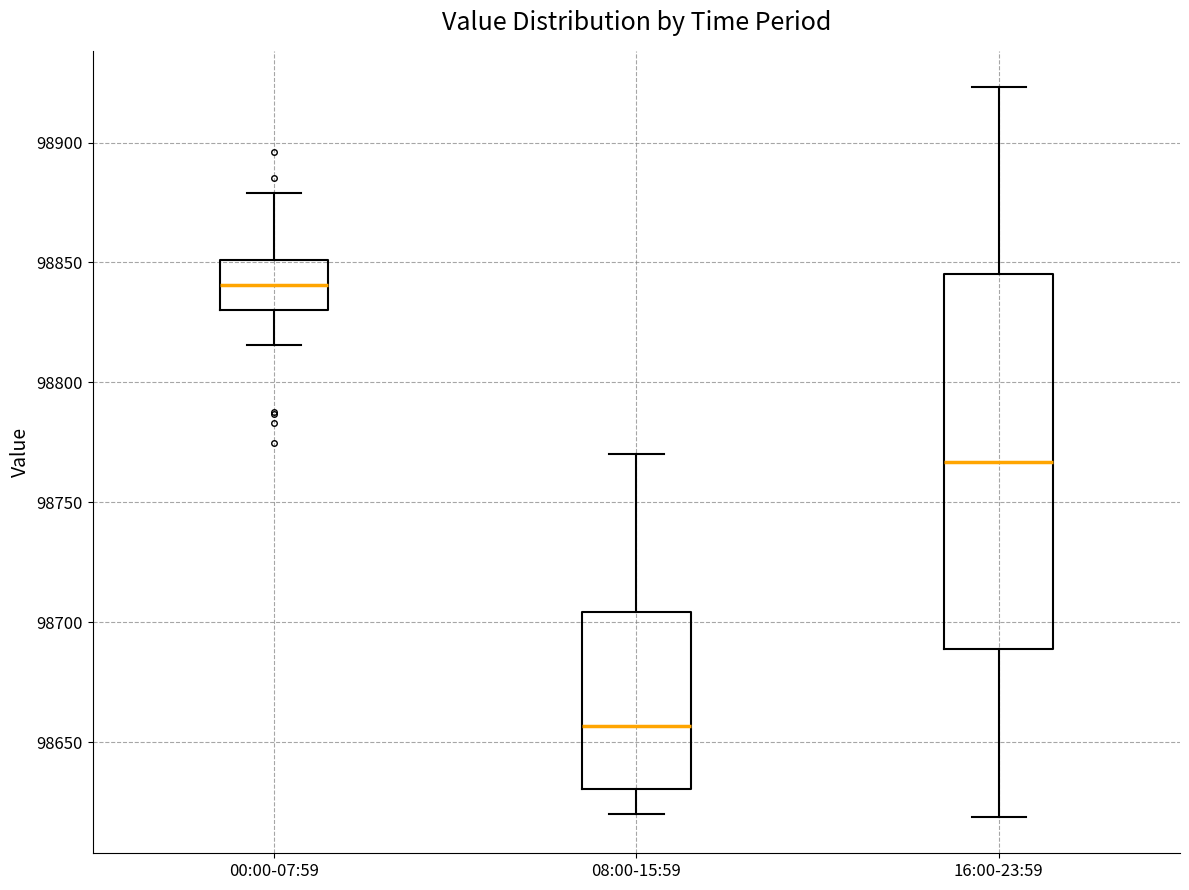

Which box has the highest median line?

00:00-07:59